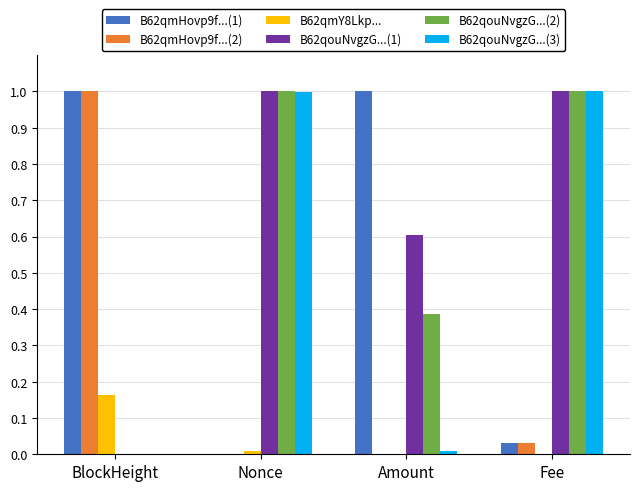

Which series has the largest total across all categories?

B62qouNvgzG...(1)